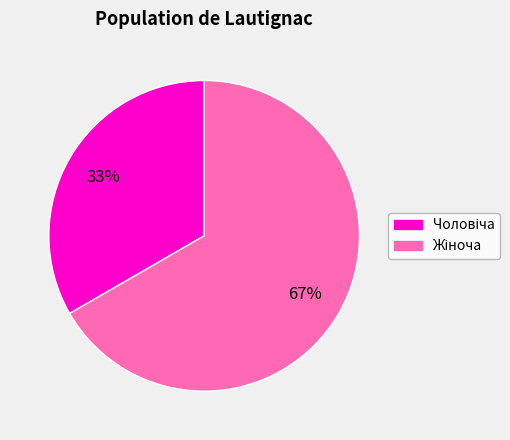

To the nearest percent, what is the average slice percentage?

50%